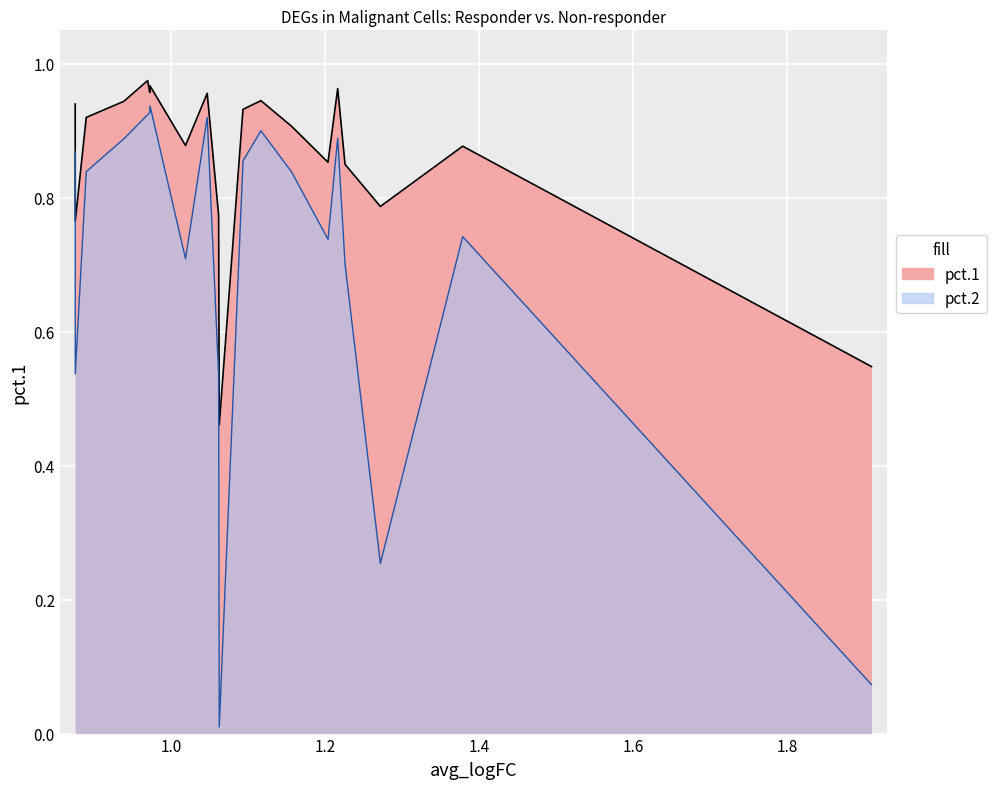

What is the average value of the avg_logFC series?

1.1